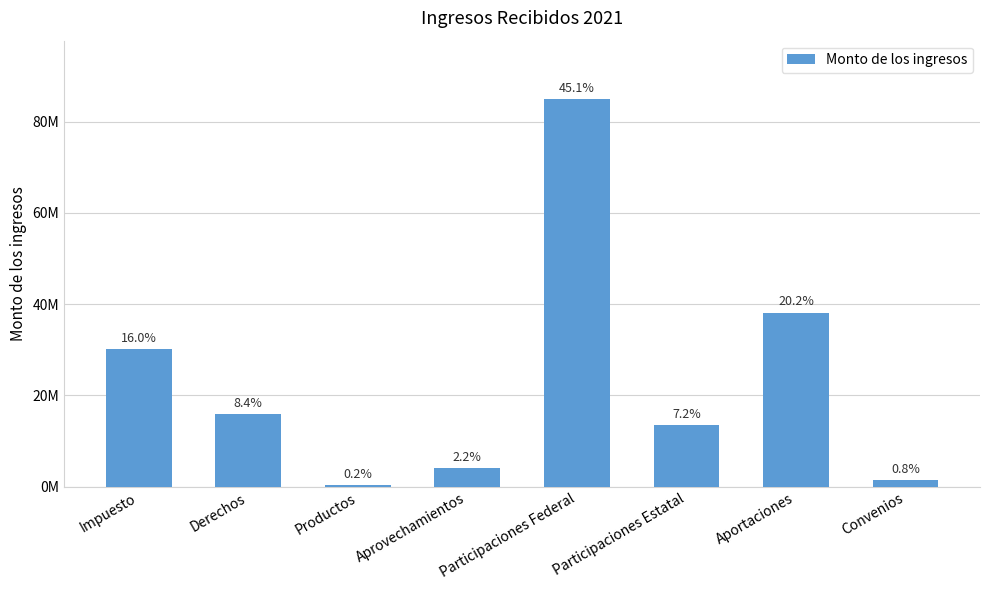

Does the chart contain any negative values?

No